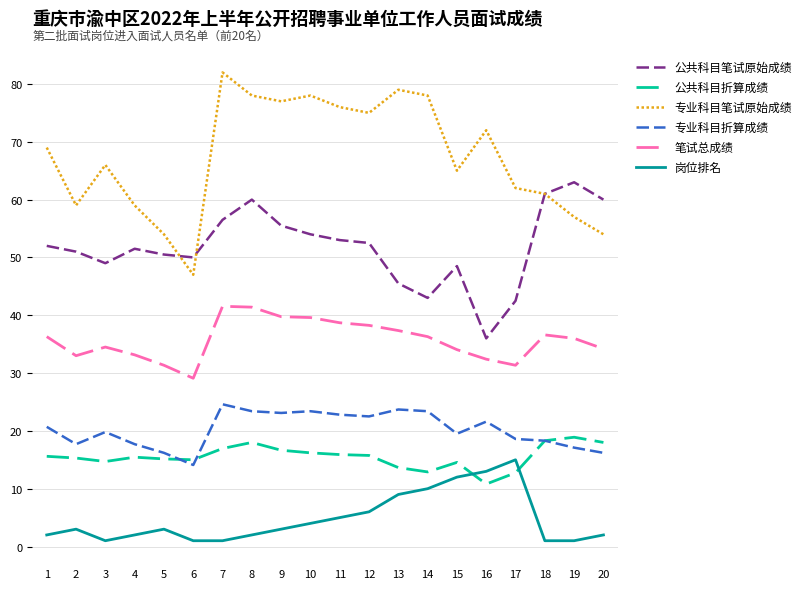

What is the greatest value displayed?

82.0